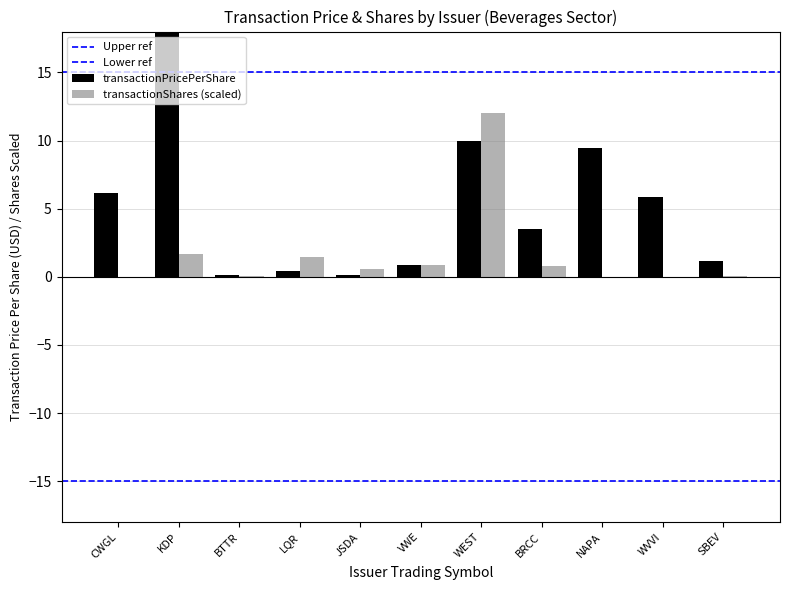

What is the sum of the Upper ref values at KDP and CWGL?

30